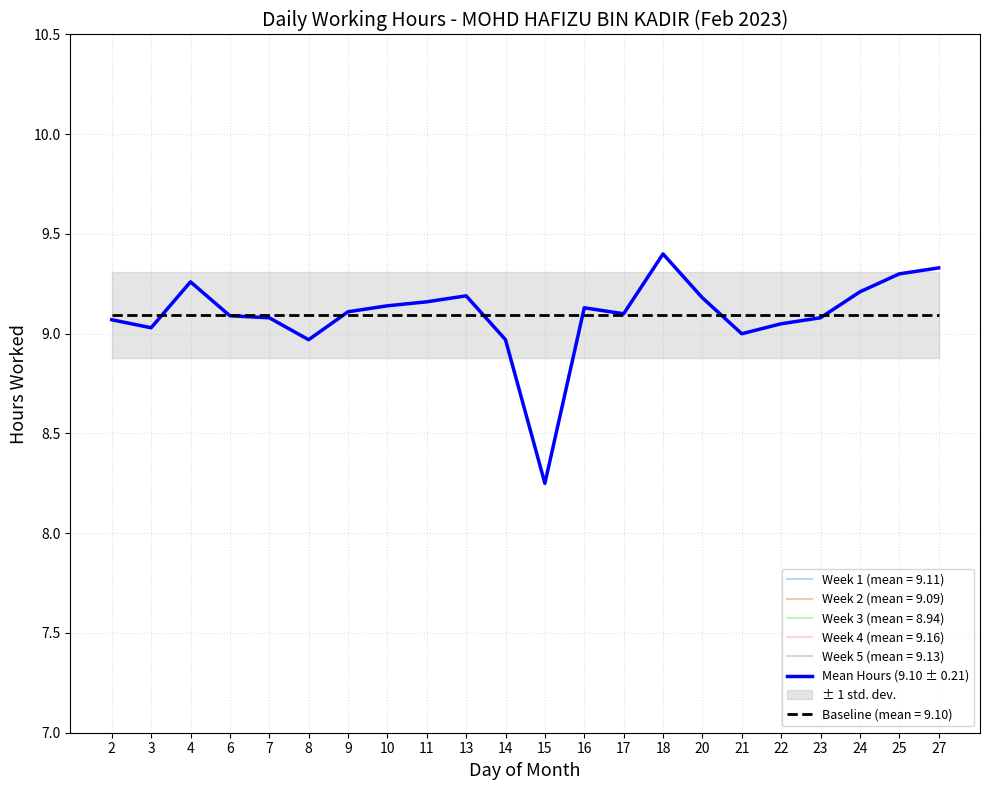

Rank the categories by value from highest to lowest.

18, 27, 25, 4, 24, 13, 20, 11, 10, 16, 9, 17, 6, 7, 23, 2, 22, 3, 21, 8, 14, 15